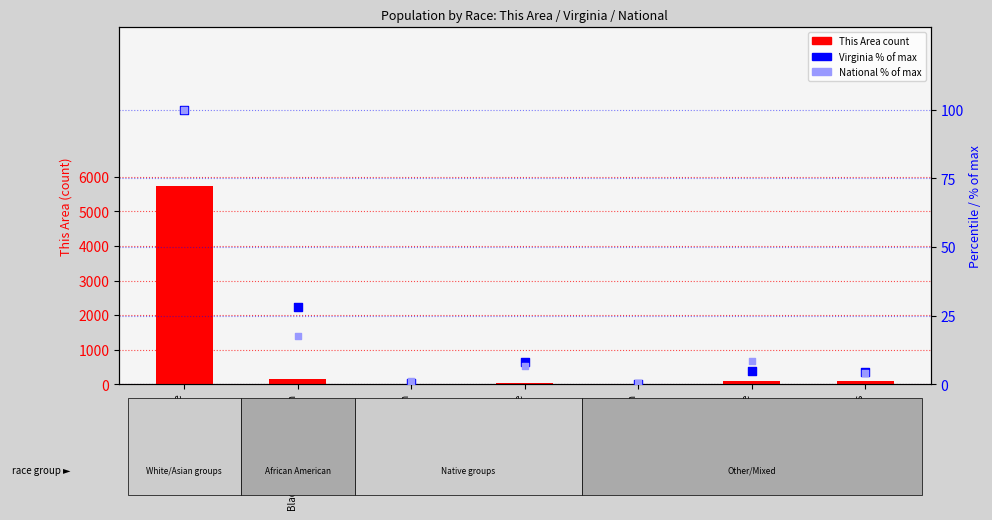

Which series reaches the minimum Y coordinate?

This Area count